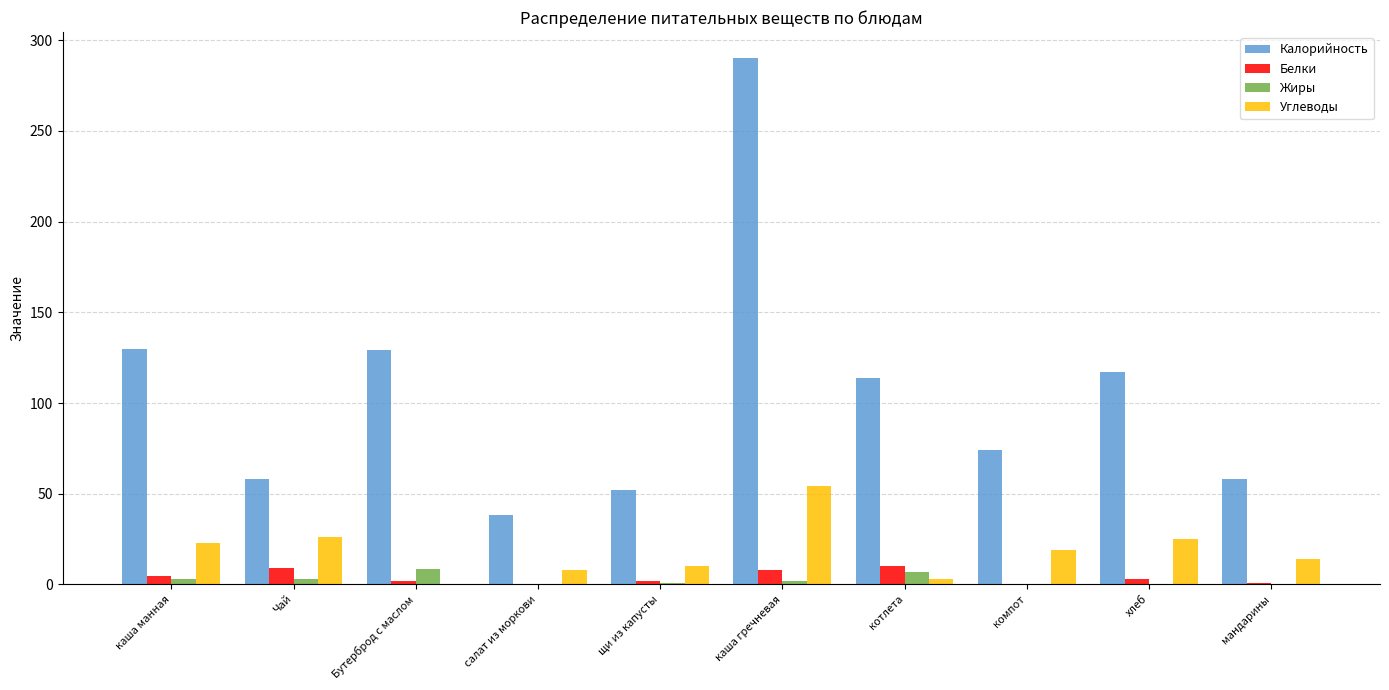

What is the maximum value for Калорийность?

290.0